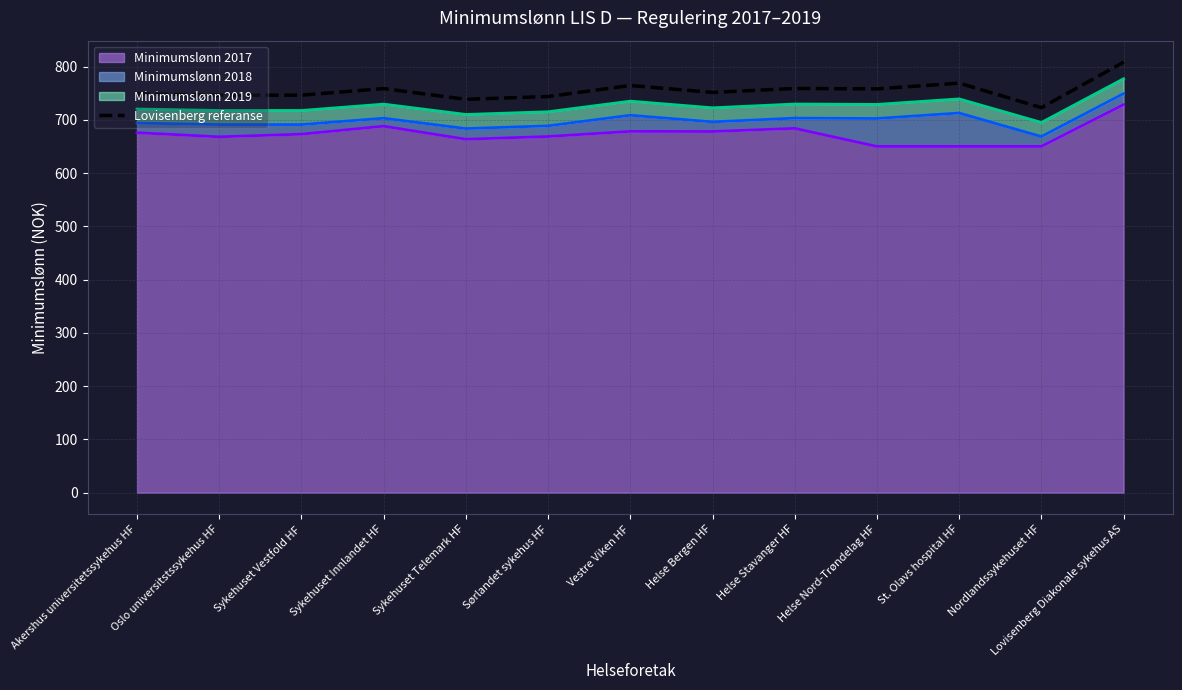

What is the difference between the maximum and minimum values?

85.3